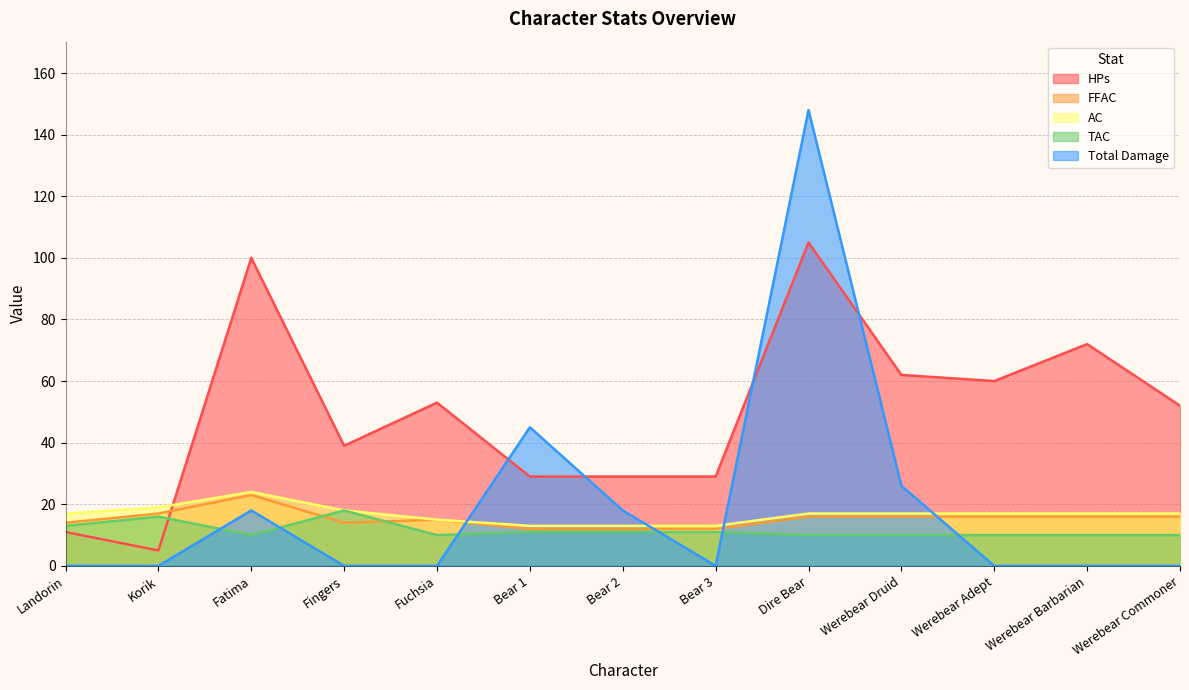

What is the sum of all TAC values?

150